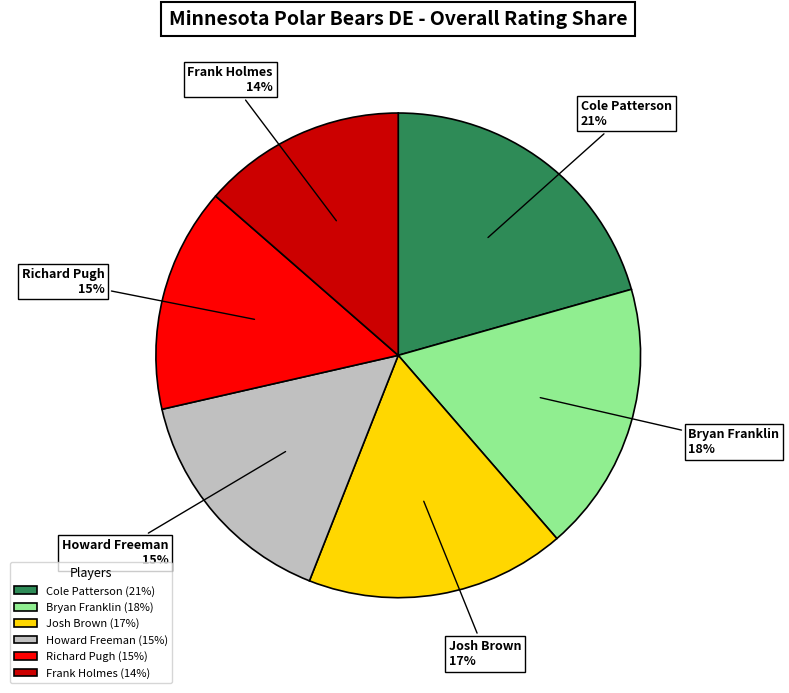

To the nearest percent, what portion does Bryan Franklin represent?

18%